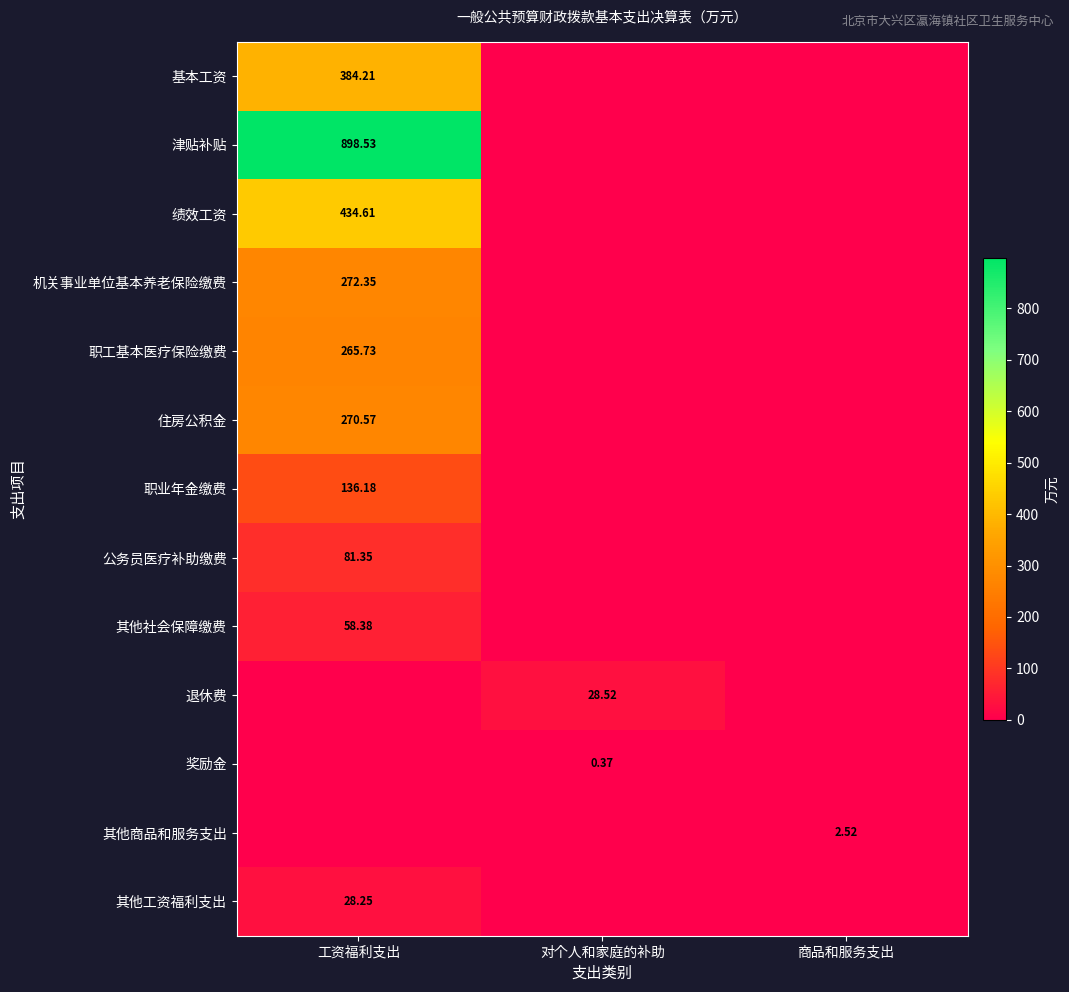

Which series has the largest total across all categories?

津贴补贴